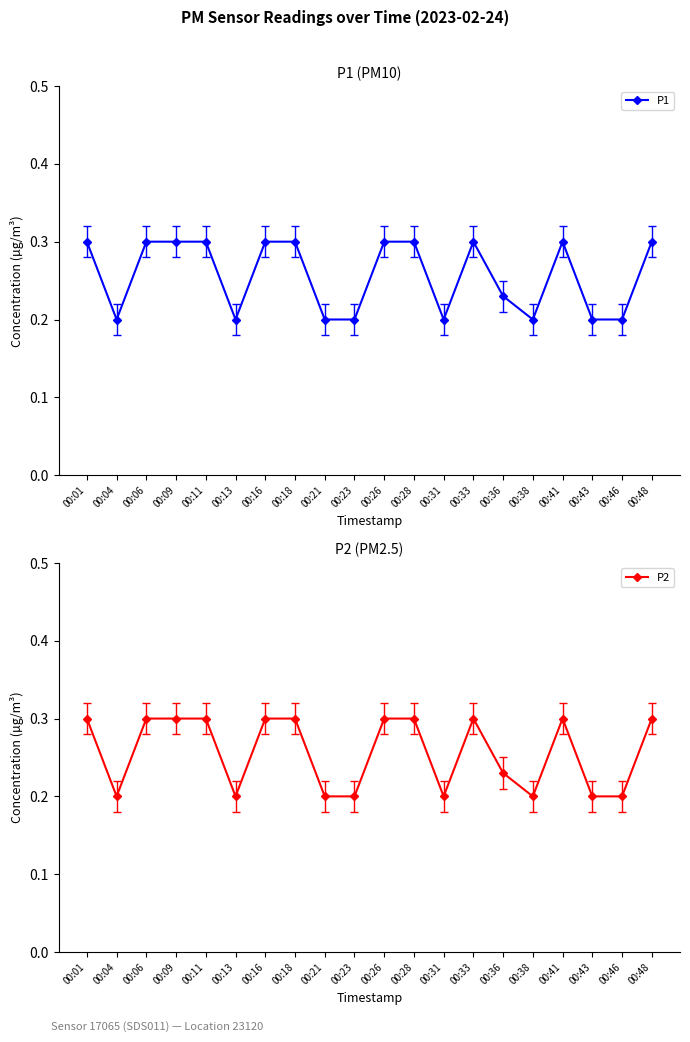

At which category does P2 reach its first local peak?

00:33